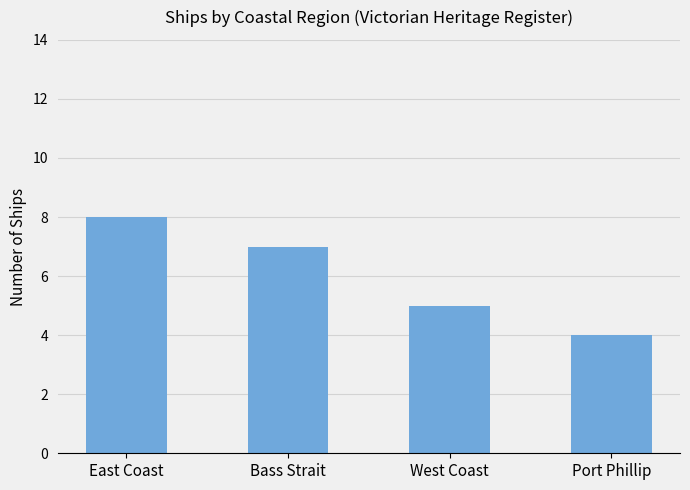

The chart shows a value of 4 at Port Phillip. True or false?

True